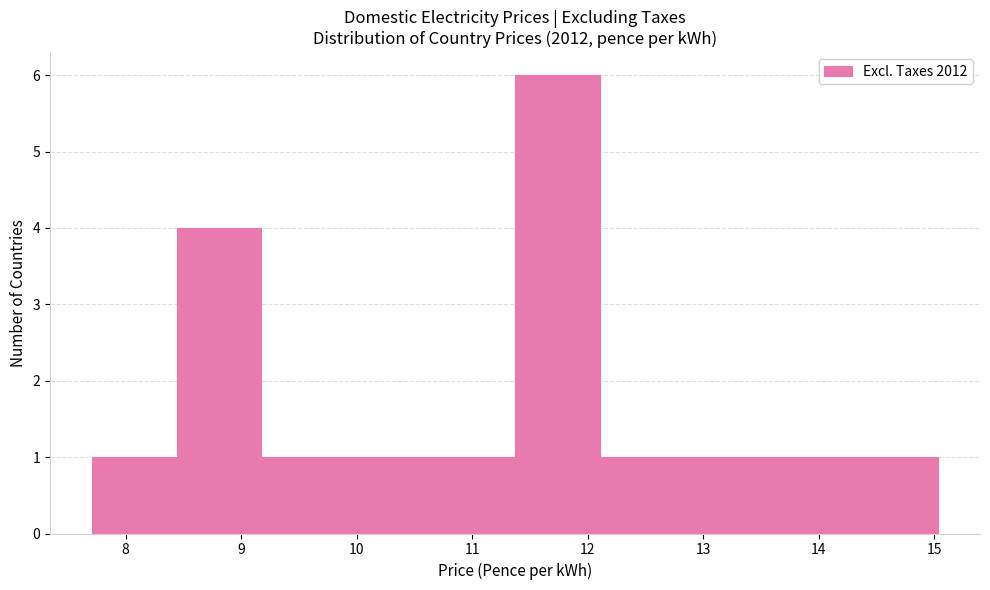

How tall is the bar that spans 7.7 to 8.4 on the x-axis? Neither the bar edges nor the heights are printed on the chart, so give them approximately, as read against the axes.

1